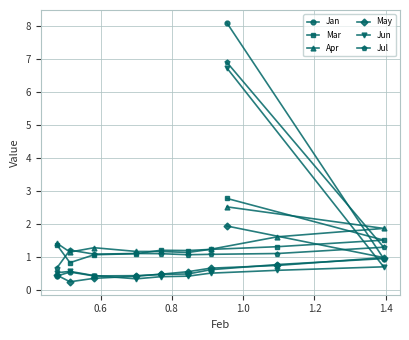

What is the lowest value of the Jun series?

0.3